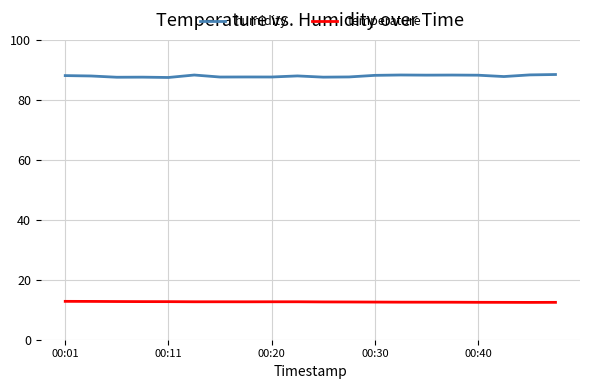

True or false: temperature and humidity cross at least once.

False